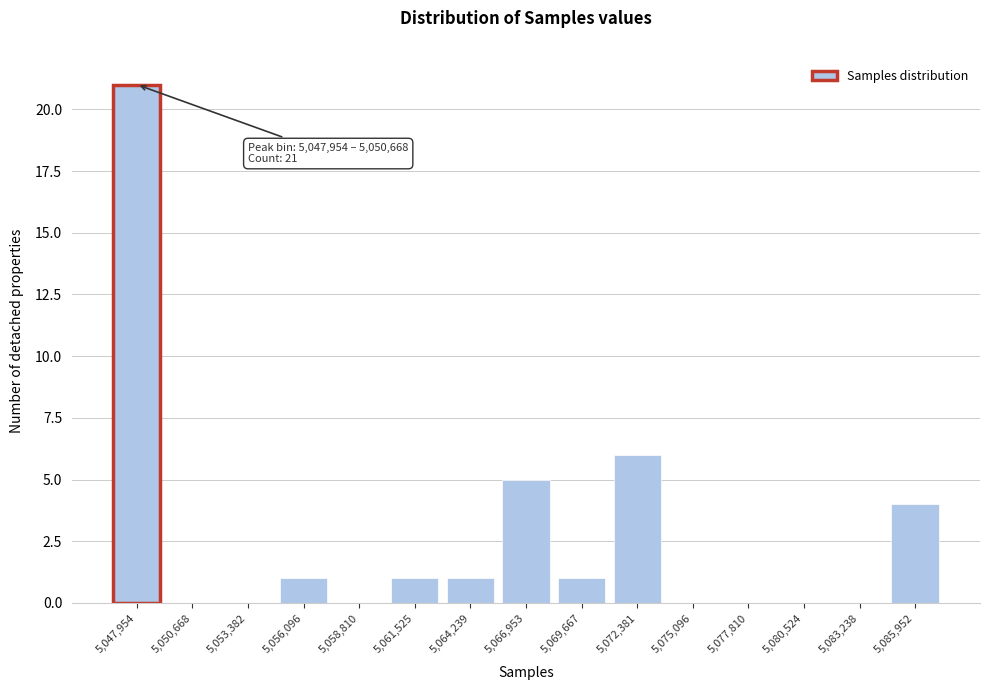

Reading right to left, transcribe all the data shown in this chart.

5,085,952=4	5,083,238=0	5,080,524=0	5,077,810=0	5,075,096=0	5,072,381=6	5,069,667=1	5,066,953=5	5,064,239=1	5,061,525=1	5,058,810=0	5,056,096=1	5,053,382=0	5,050,668=0	5,047,954=21